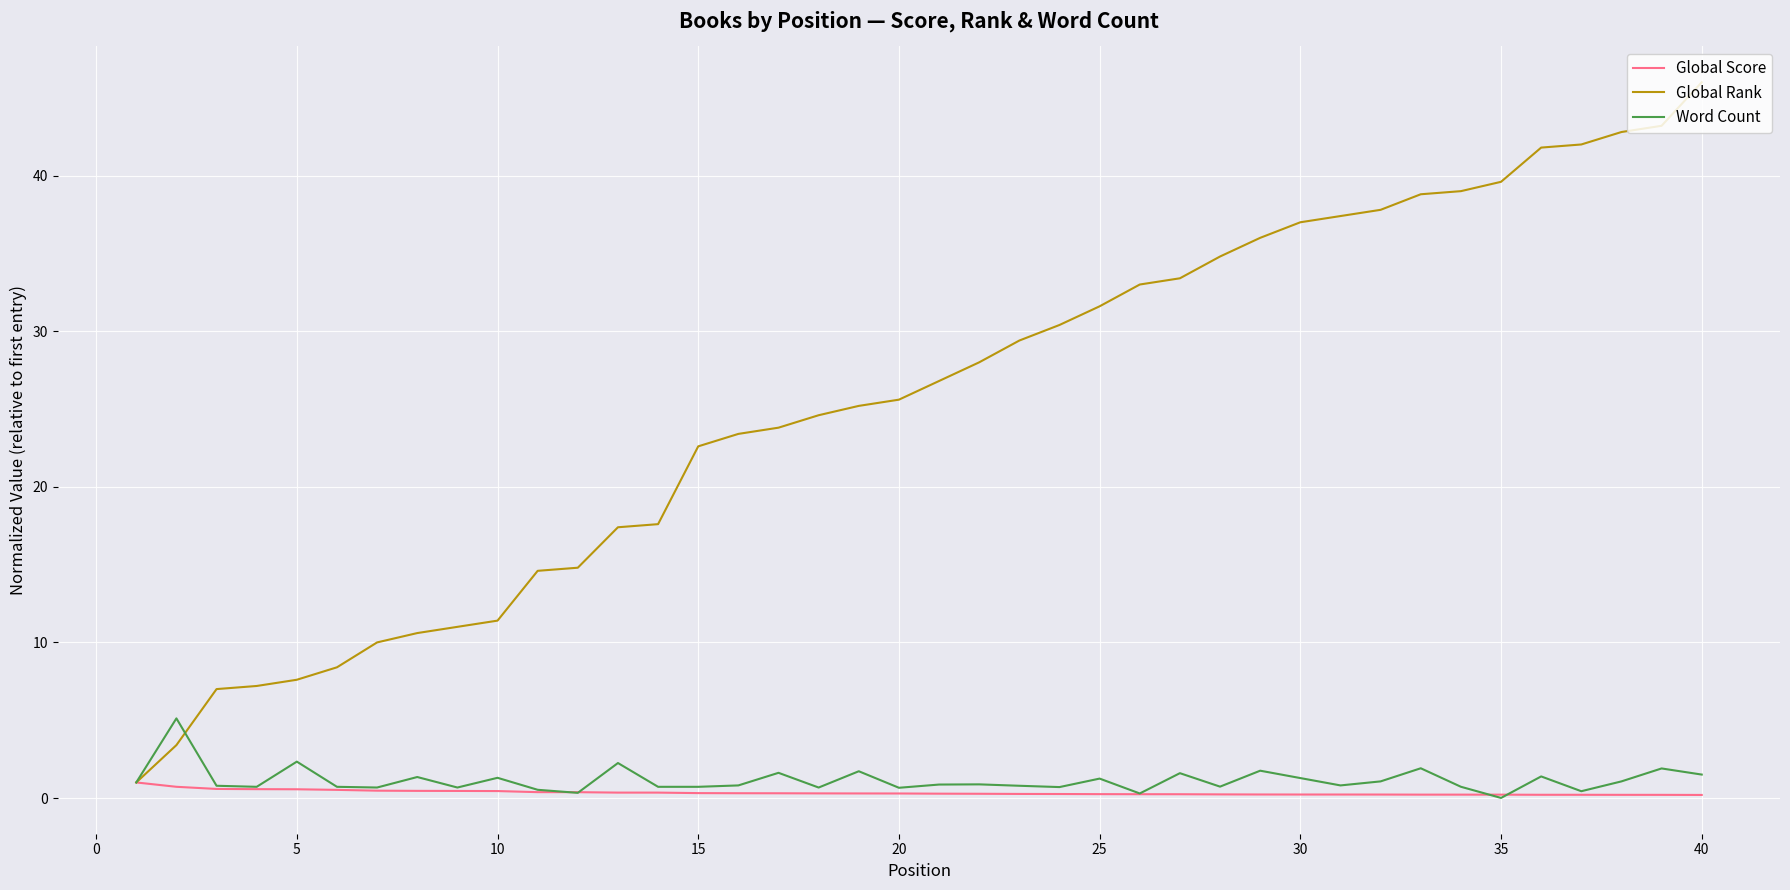

What are all the series names shown in the legend?

Global Score, Global Rank, Word Count